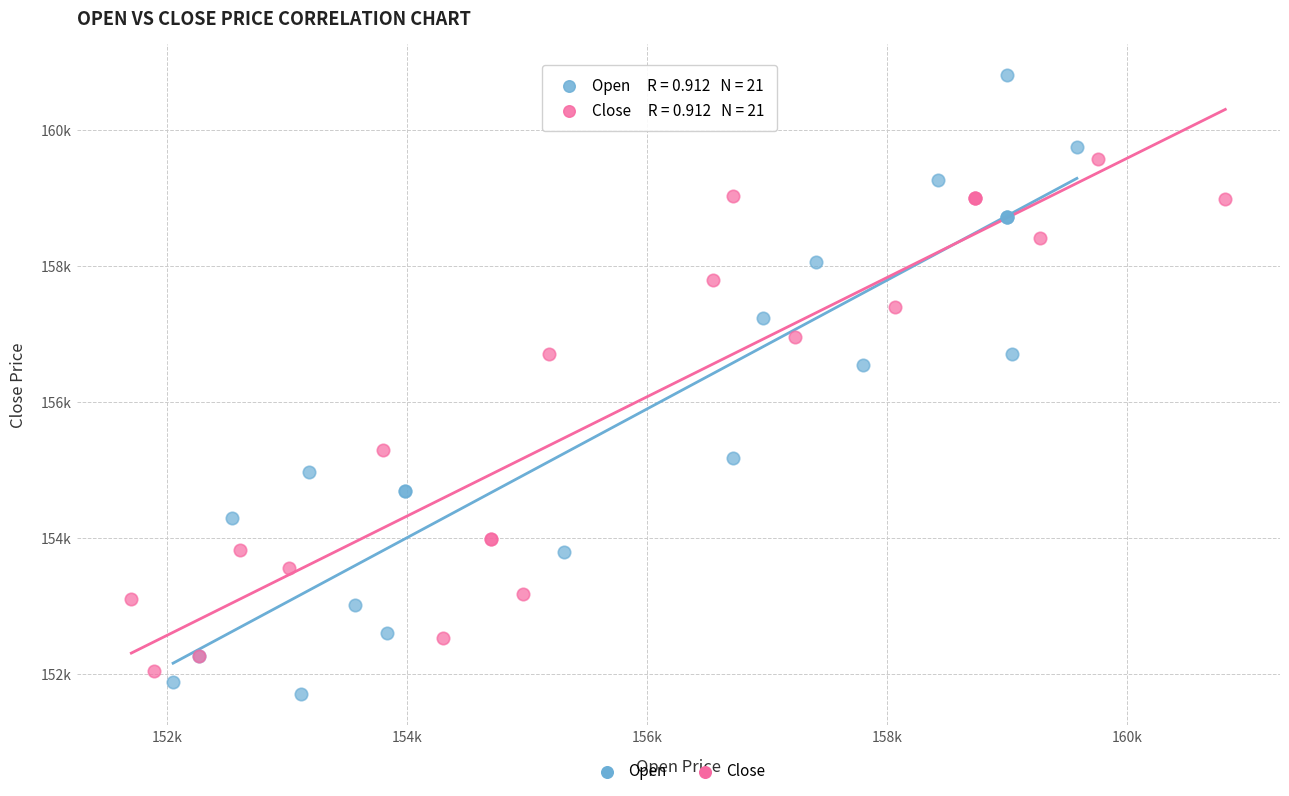

What are all the series names shown in the legend?

Open, Close